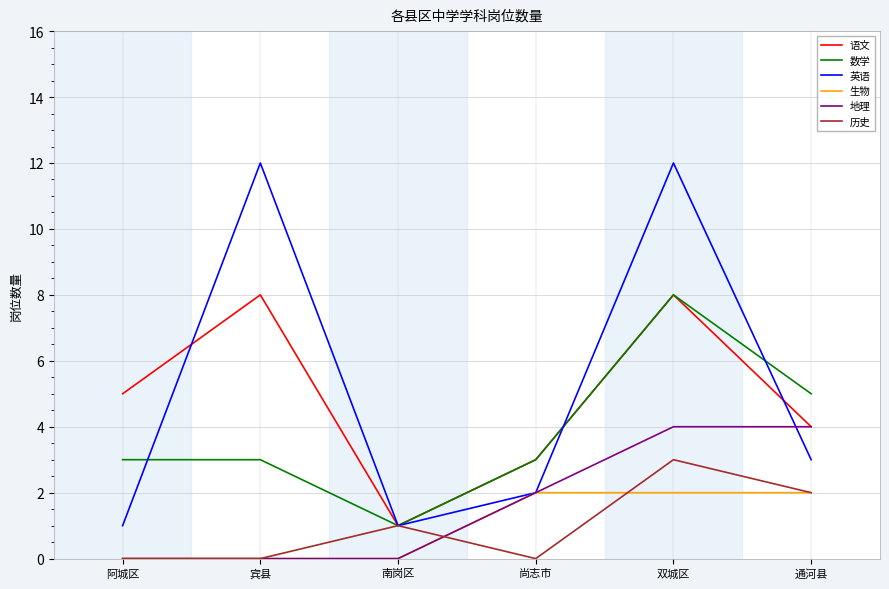

What value does the 历史 series have at 双城区?

3